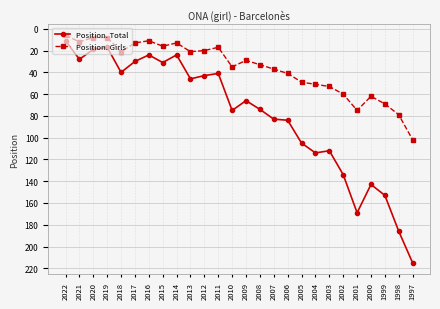

How many lines are shown in the chart?

2